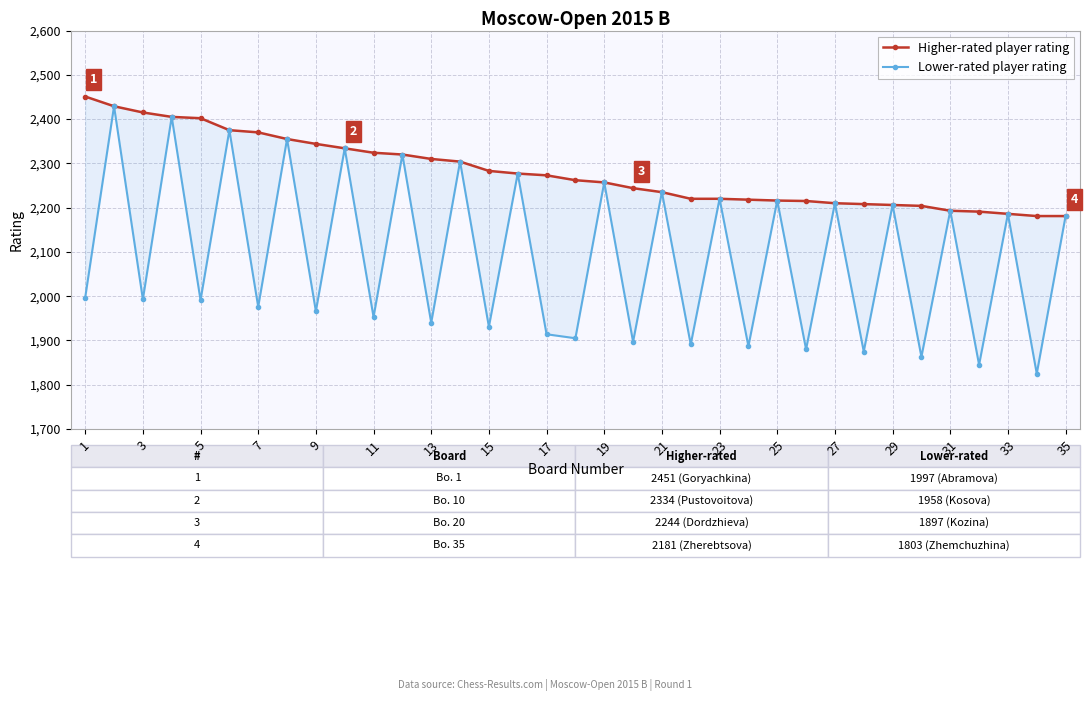

The Lower-rated player rating series shows 1082 at 31. True or false?

False